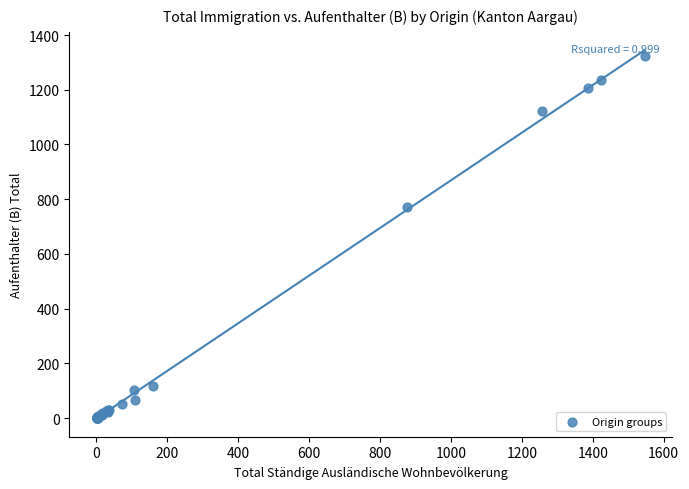

What Y value in the scatter plot is closest to 661?

770